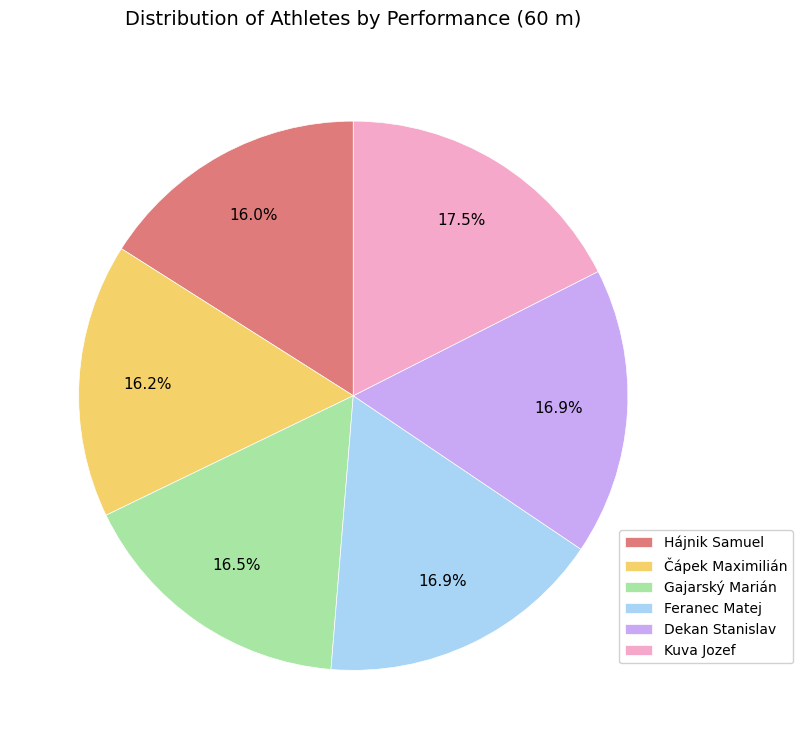

Is there a majority slice in this chart?

No